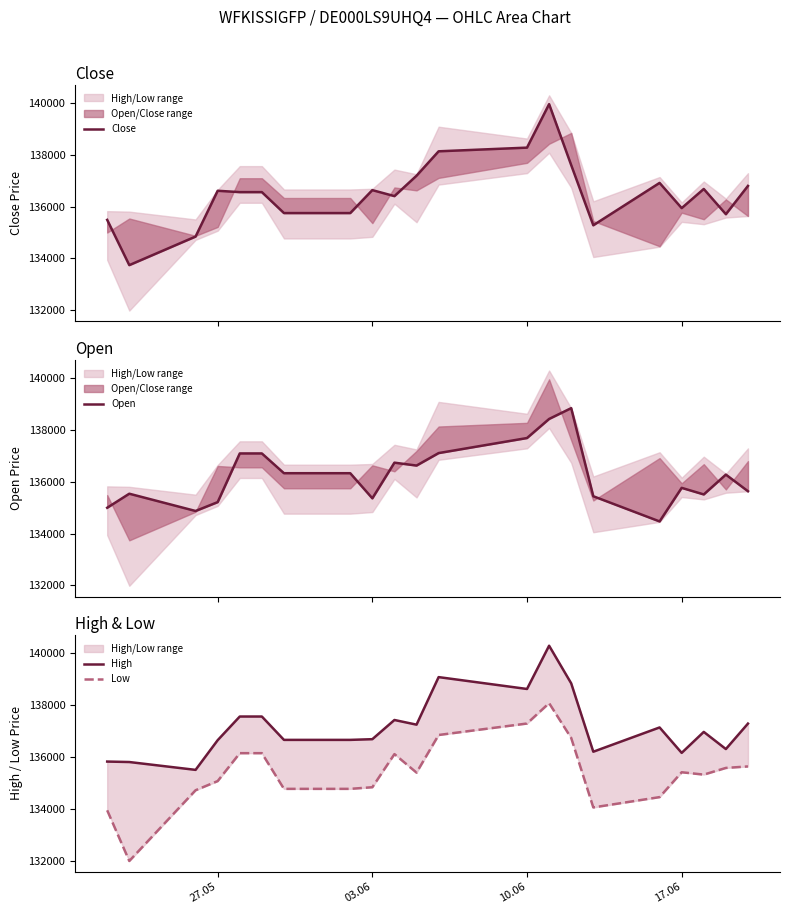

True or false: Close and Open intersect in this chart.

True